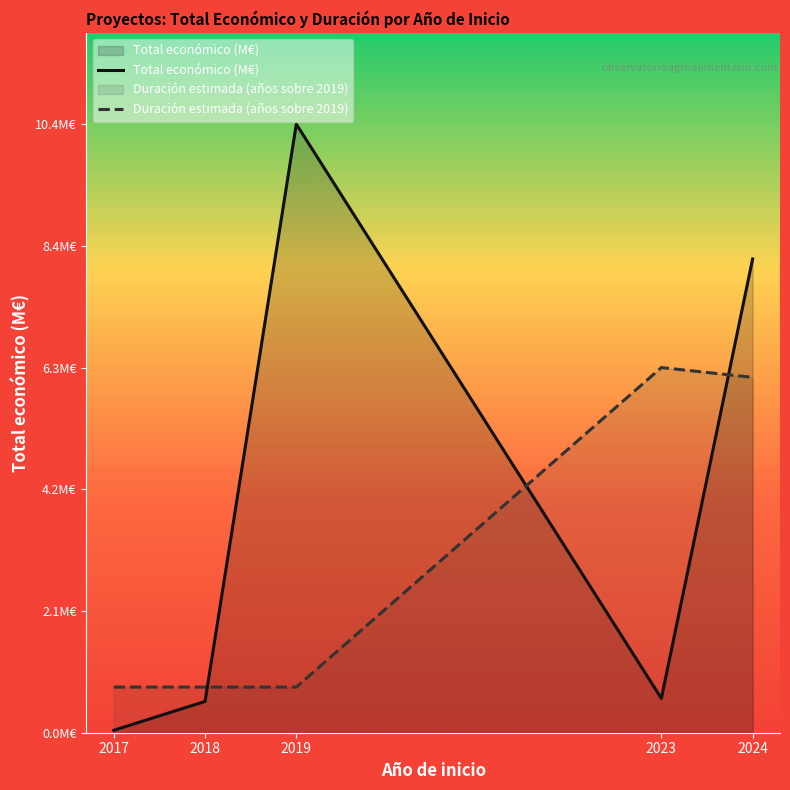

List the series in order of their peak value, lowest first.

Duración estimada (años sobre 2019), Total económico (M€)